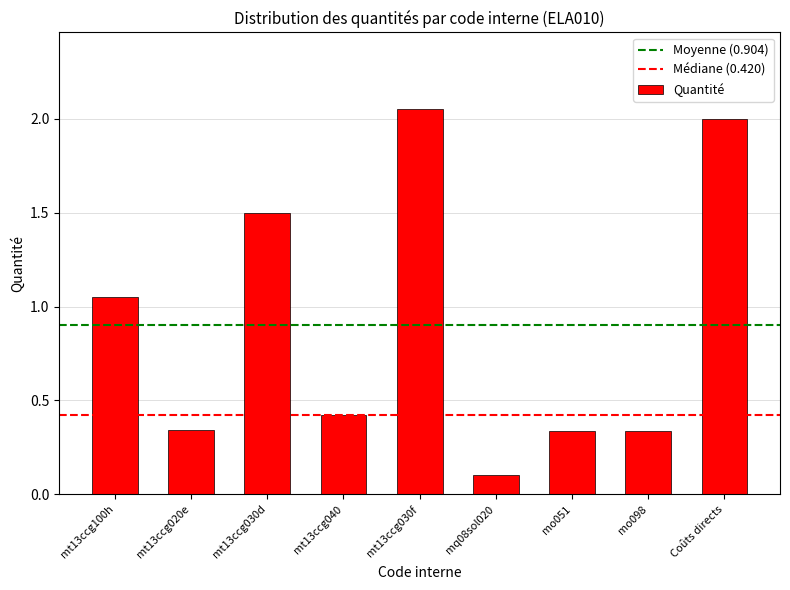

Between mt13ccg020e and mt13ccg040, which is larger?

mt13ccg040